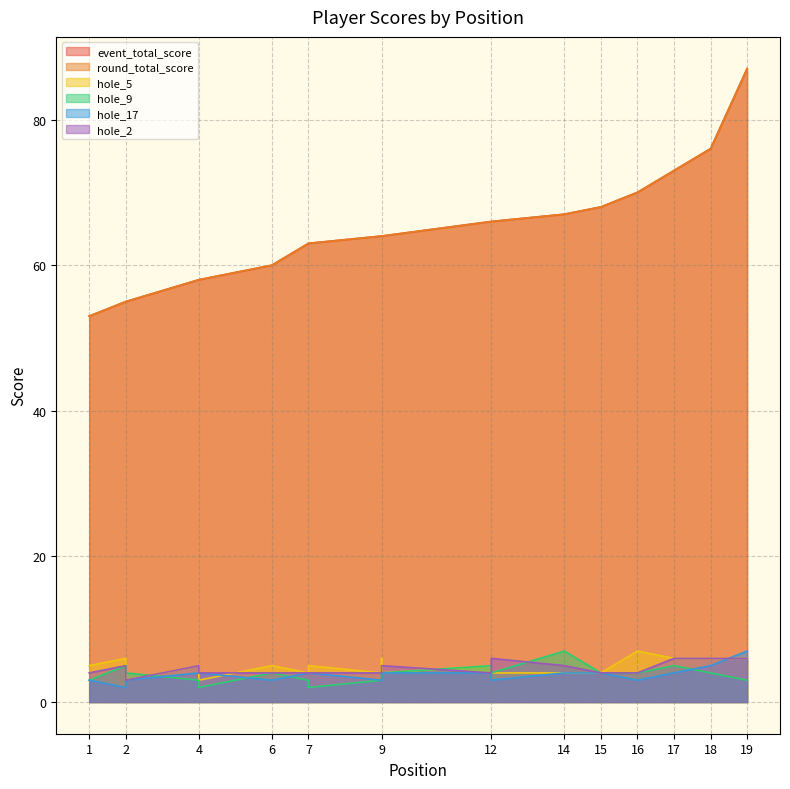

Reading left to right, extract all data points from this chart.

event_total_score: 1=53	2=55	2=55	4=58	4=58	6=60	7=63	7=63	9=64	9=64	9=64	12=66	12=66	14=67	15=68	16=70	17=73	18=76	19=87
round_total_score: 1=53	2=55	2=55	4=58	4=58	6=60	7=63	7=63	9=64	9=64	9=64	12=66	12=66	14=67	15=68	16=70	17=73	18=76	19=87
hole_5: 1=5	2=6	2=3	4=5	4=3	6=5	7=4	7=5	9=4	9=6	9=4	12=5	12=4	14=4	15=4	16=7	17=6	18=6	19=6
hole_9: 1=3	2=5	2=4	4=3	4=2	6=4	7=3	7=2	9=3	9=3	9=4	12=5	12=4	14=7	15=4	16=4	17=5	18=4	19=3
hole_17: 1=3	2=2	2=3	4=4	4=4	6=3	7=4	7=4	9=3	9=3	9=4	12=4	12=3	14=4	15=4	16=3	17=4	18=5	19=7
hole_2: 1=4	2=5	2=3	4=5	4=4	6=4	7=4	7=4	9=4	9=4	9=5	12=4	12=6	14=5	15=4	16=4	17=6	18=6	19=6